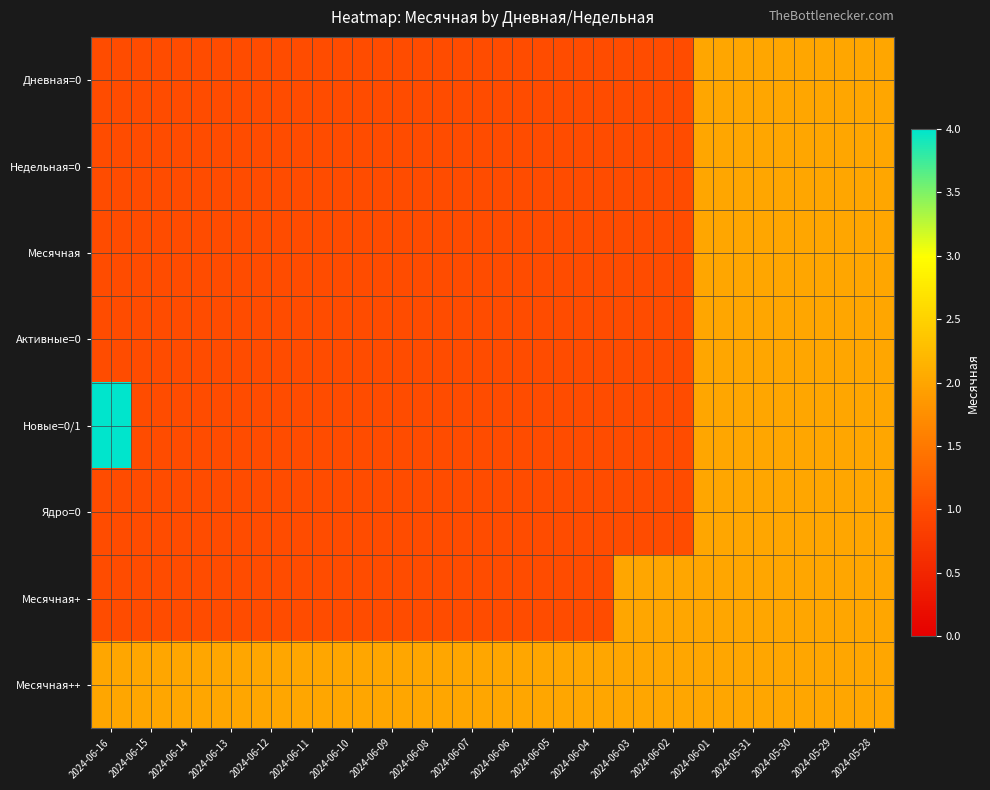

Reading left to right, what are all the values shown in this chart?

Дневная=0: 2024-06-16=1	2024-06-15=1	2024-06-14=1	2024-06-13=1	2024-06-12=1	2024-06-11=1	2024-06-10=1	2024-06-09=1	2024-06-08=1	2024-06-07=1	2024-06-06=1	2024-06-05=1	2024-06-04=1	2024-06-03=1	2024-06-02=1	2024-06-01=2	2024-05-31=2	2024-05-30=2	2024-05-29=2	2024-05-28=2
Недельная=0: 2024-06-16=1	2024-06-15=1	2024-06-14=1	2024-06-13=1	2024-06-12=1	2024-06-11=1	2024-06-10=1	2024-06-09=1	2024-06-08=1	2024-06-07=1	2024-06-06=1	2024-06-05=1	2024-06-04=1	2024-06-03=1	2024-06-02=1	2024-06-01=2	2024-05-31=2	2024-05-30=2	2024-05-29=2	2024-05-28=2
Месячная: 2024-06-16=1	2024-06-15=1	2024-06-14=1	2024-06-13=1	2024-06-12=1	2024-06-11=1	2024-06-10=1	2024-06-09=1	2024-06-08=1	2024-06-07=1	2024-06-06=1	2024-06-05=1	2024-06-04=1	2024-06-03=1	2024-06-02=1	2024-06-01=2	2024-05-31=2	2024-05-30=2	2024-05-29=2	2024-05-28=2
Активные=0: 2024-06-16=1	2024-06-15=1	2024-06-14=1	2024-06-13=1	2024-06-12=1	2024-06-11=1	2024-06-10=1	2024-06-09=1	2024-06-08=1	2024-06-07=1	2024-06-06=1	2024-06-05=1	2024-06-04=1	2024-06-03=1	2024-06-02=1	2024-06-01=2	2024-05-31=2	2024-05-30=2	2024-05-29=2	2024-05-28=2
Новые=0/1: 2024-06-16=4	2024-06-15=1	2024-06-14=1	2024-06-13=1	2024-06-12=1	2024-06-11=1	2024-06-10=1	2024-06-09=1	2024-06-08=1	2024-06-07=1	2024-06-06=1	2024-06-05=1	2024-06-04=1	2024-06-03=1	2024-06-02=1	2024-06-01=2	2024-05-31=2	2024-05-30=2	2024-05-29=2	2024-05-28=2
Ядро=0: 2024-06-16=1	2024-06-15=1	2024-06-14=1	2024-06-13=1	2024-06-12=1	2024-06-11=1	2024-06-10=1	2024-06-09=1	2024-06-08=1	2024-06-07=1	2024-06-06=1	2024-06-05=1	2024-06-04=1	2024-06-03=1	2024-06-02=1	2024-06-01=2	2024-05-31=2	2024-05-30=2	2024-05-29=2	2024-05-28=2
Месячная+: 2024-06-16=1	2024-06-15=1	2024-06-14=1	2024-06-13=1	2024-06-12=1	2024-06-11=1	2024-06-10=1	2024-06-09=1	2024-06-08=1	2024-06-07=1	2024-06-06=1	2024-06-05=1	2024-06-04=1	2024-06-03=2	2024-06-02=2	2024-06-01=2	2024-05-31=2	2024-05-30=2	2024-05-29=2	2024-05-28=2
Месячная++: 2024-06-16=2	2024-06-15=2	2024-06-14=2	2024-06-13=2	2024-06-12=2	2024-06-11=2	2024-06-10=2	2024-06-09=2	2024-06-08=2	2024-06-07=2	2024-06-06=2	2024-06-05=2	2024-06-04=2	2024-06-03=2	2024-06-02=2	2024-06-01=2	2024-05-31=2	2024-05-30=2	2024-05-29=2	2024-05-28=2